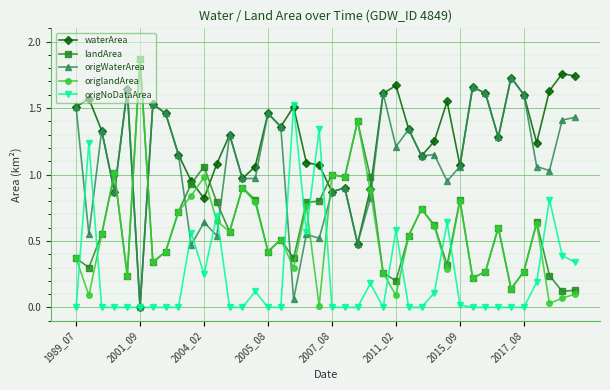

How many lines are shown in the chart?

5